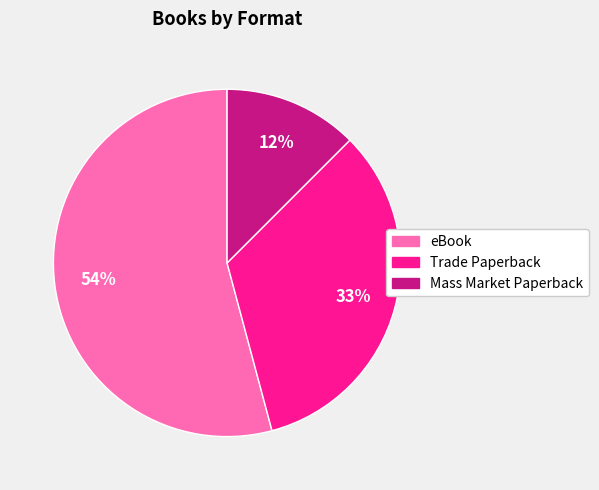

Is there any slice that represents more than half of the pie?

Yes